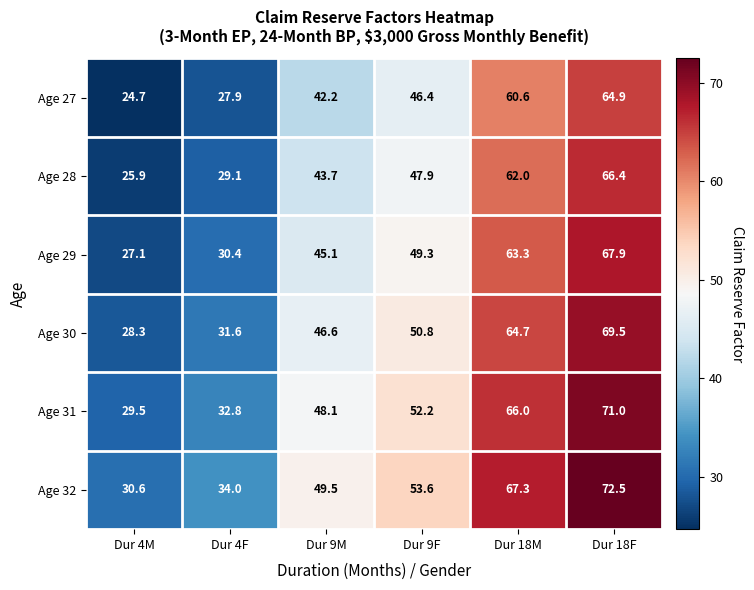

At how many categories does at least one series exceed 53?

3